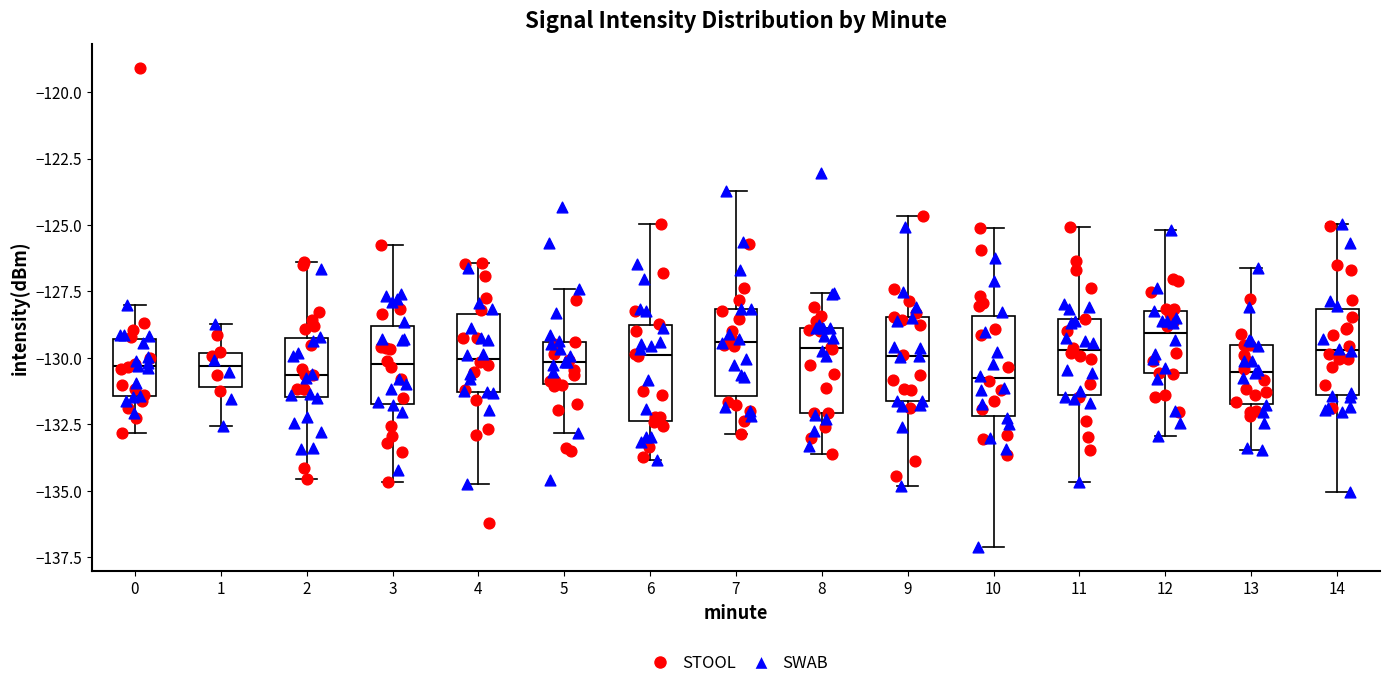

Reading left to right, read every box against the y-axis: the position of its median line, the range the box covers, and the ends of its whiskers. The values are not printed on the chart, so give them approximately, as read against the axis.

0: median -130.5, box -131.5 to -129.5, whiskers -133.0 to -128.0
1: median -130.5, box -131.0 to -130.0, whiskers -132.5 to -128.5
2: median -130.5, box -131.5 to -129.0, whiskers -134.5 to -126.5
3: median -130.0, box -131.5 to -129.0, whiskers -134.5 to -125.5
4: median -130.0, box -131.5 to -128.5, whiskers -134.5 to -126.5
5: median -130.0, box -131.0 to -129.5, whiskers -133.0 to -127.5
6: median -130.0, box -132.5 to -128.5, whiskers -134.0 to -125.0
7: median -129.5, box -131.5 to -128.0, whiskers -133.0 to -123.5
8: median -129.5, box -132.0 to -129.0, whiskers -133.5 to -127.5
9: median -130.0, box -131.5 to -128.5, whiskers -135.0 to -124.5
10: median -131.0, box -132.0 to -128.5, whiskers -137.0 to -125.0
11: median -129.5, box -131.5 to -128.5, whiskers -134.5 to -125.0
12: median -129.0, box -130.5 to -128.5, whiskers -133.0 to -125.0
13: median -130.5, box -131.5 to -129.5, whiskers -133.5 to -126.5
14: median -129.5, box -131.5 to -128.0, whiskers -135.0 to -125.0